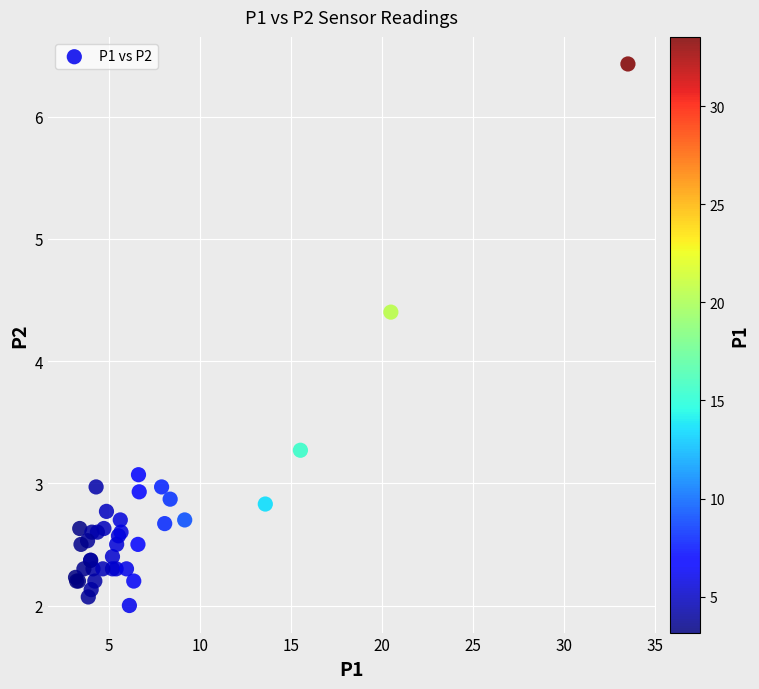

What Y value in the scatter plot is closest to 4?

4.4